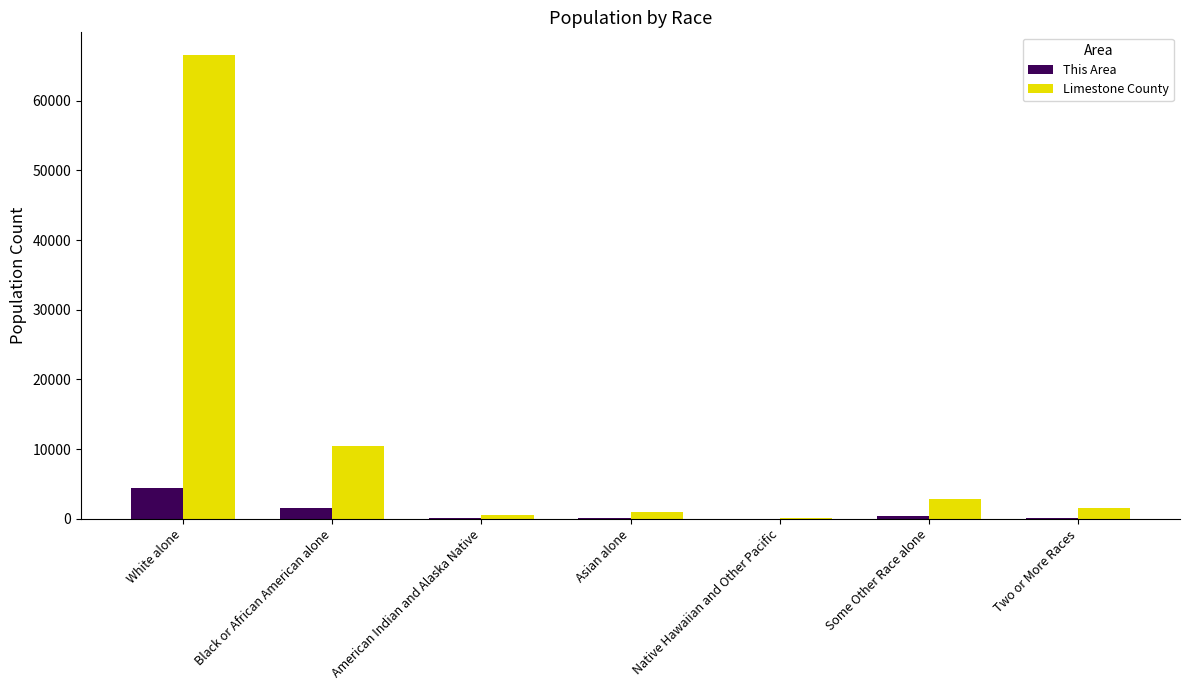

Between Black or African American alone and American Indian and Alaska Native, which series saw the biggest shift?

Limestone County